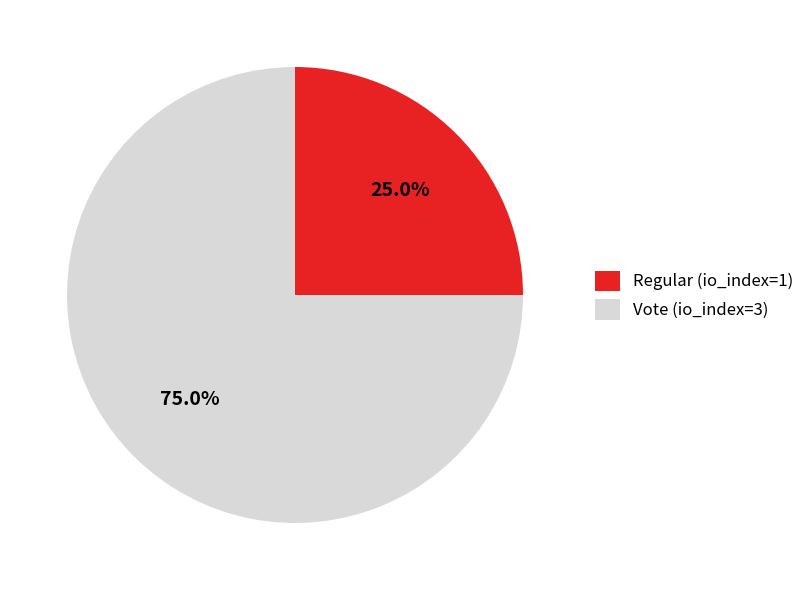

Count the number of slices in the pie.

2